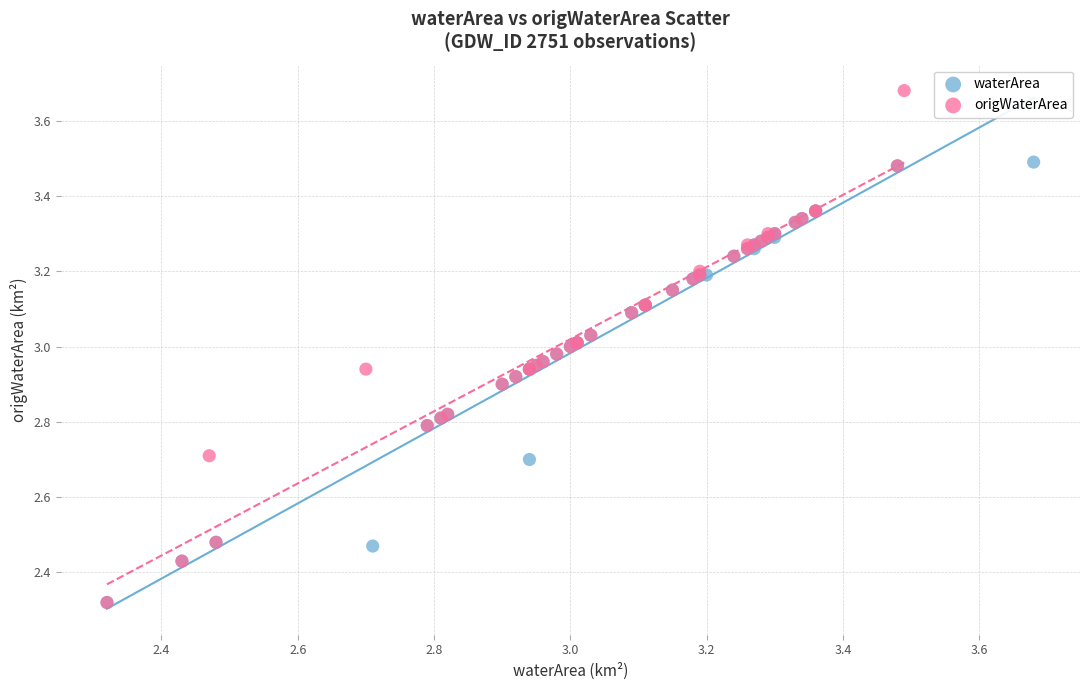

What are all the series names shown in the legend?

waterArea, origWaterArea